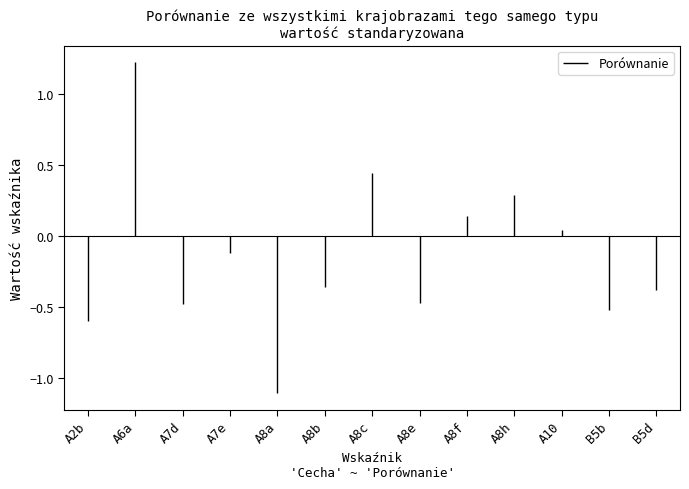

Are the bars horizontal?

No